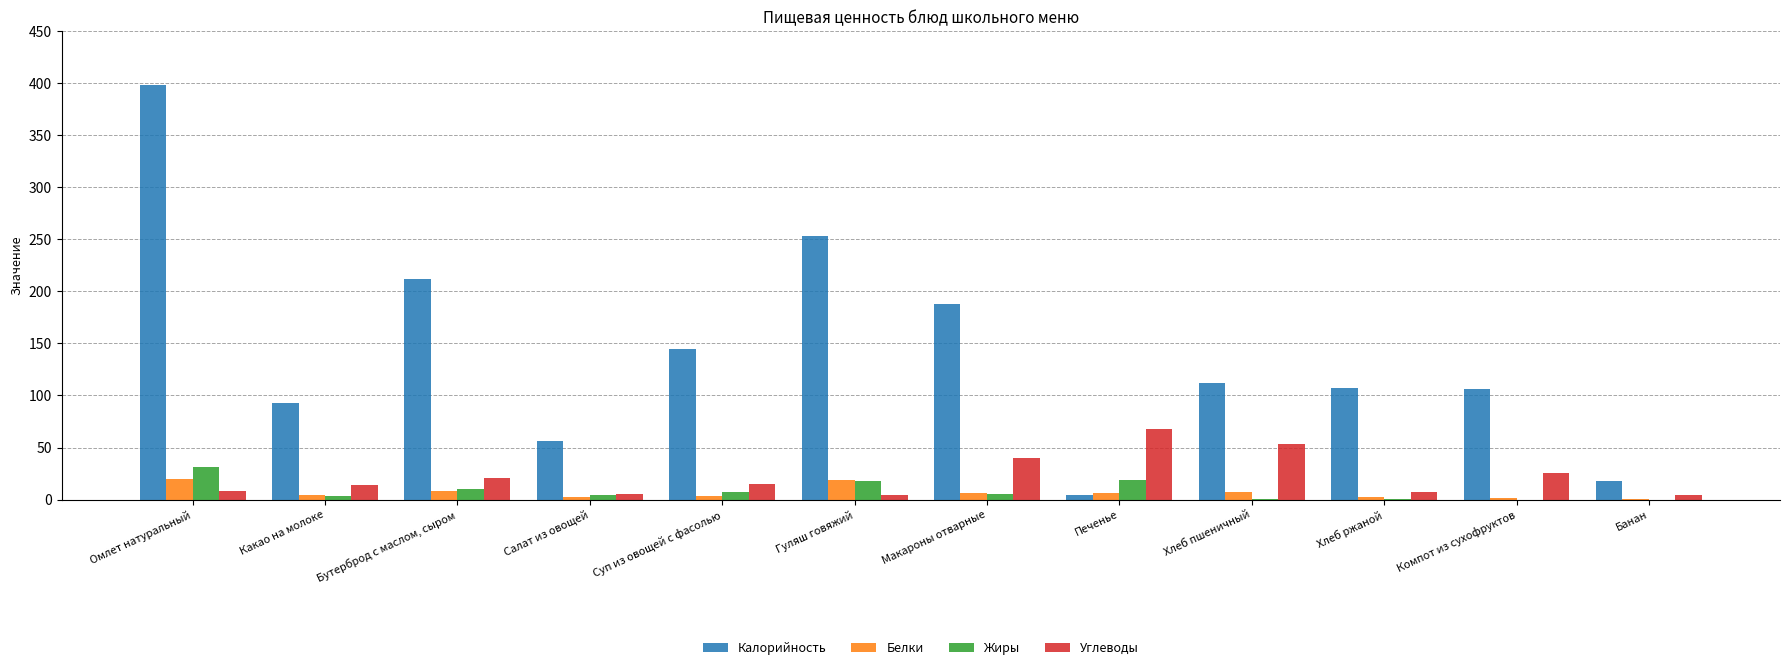

How many data points in Калорийность are above 111?

6